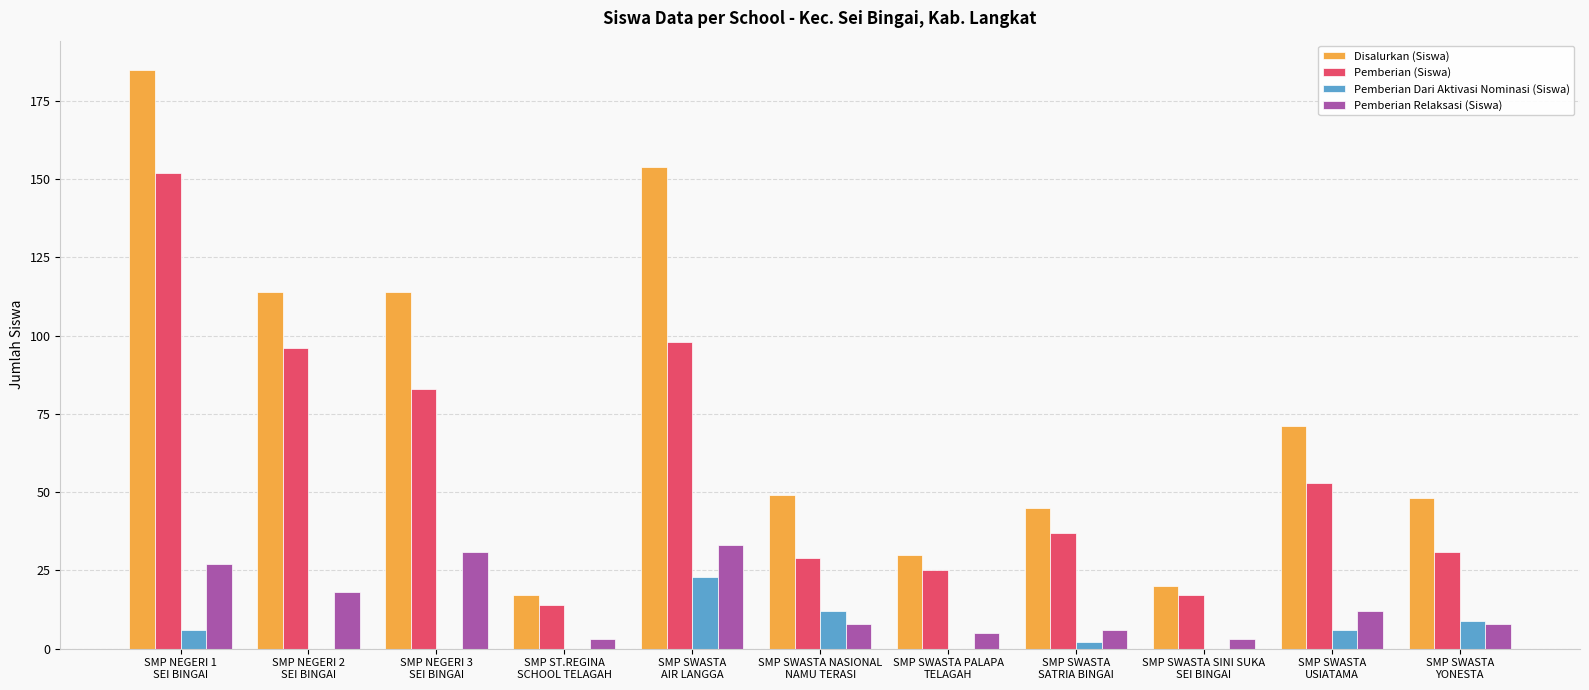

What are all the series names shown in the legend?

Disalurkan (Siswa), Pemberian (Siswa), Pemberian Dari Aktivasi Nominasi (Siswa), Pemberian Relaksasi (Siswa)